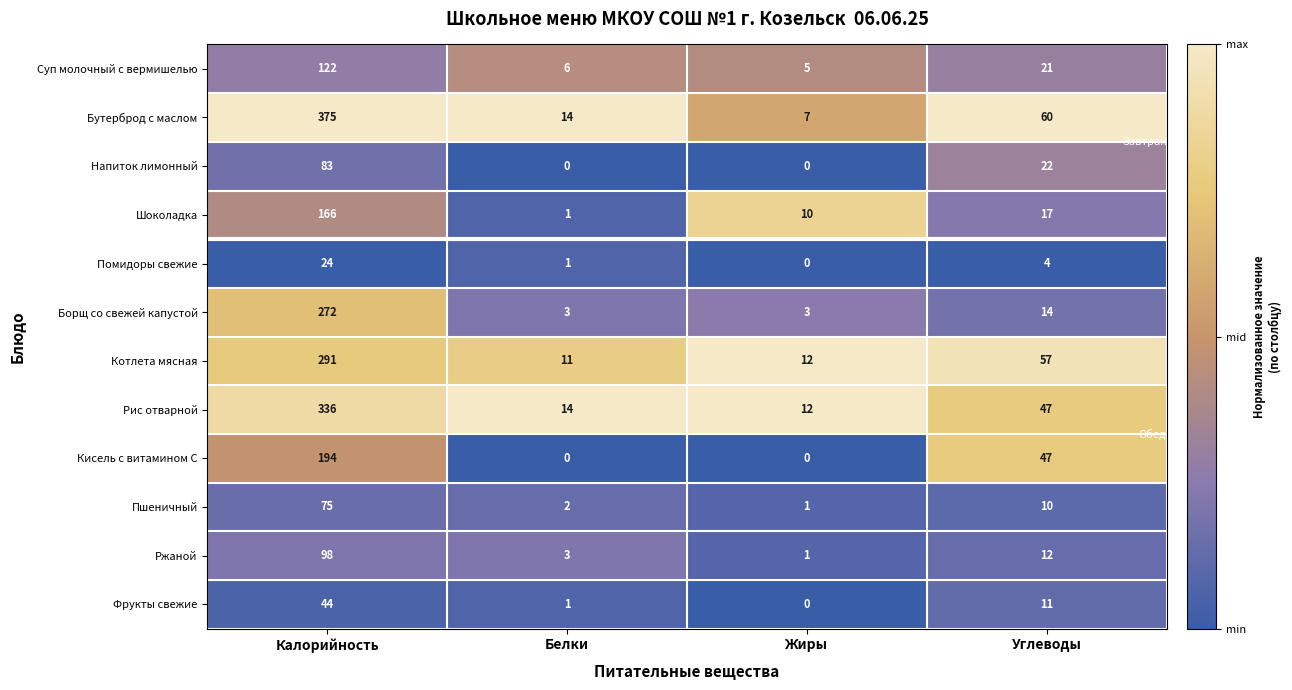

What is the greatest value displayed?

375